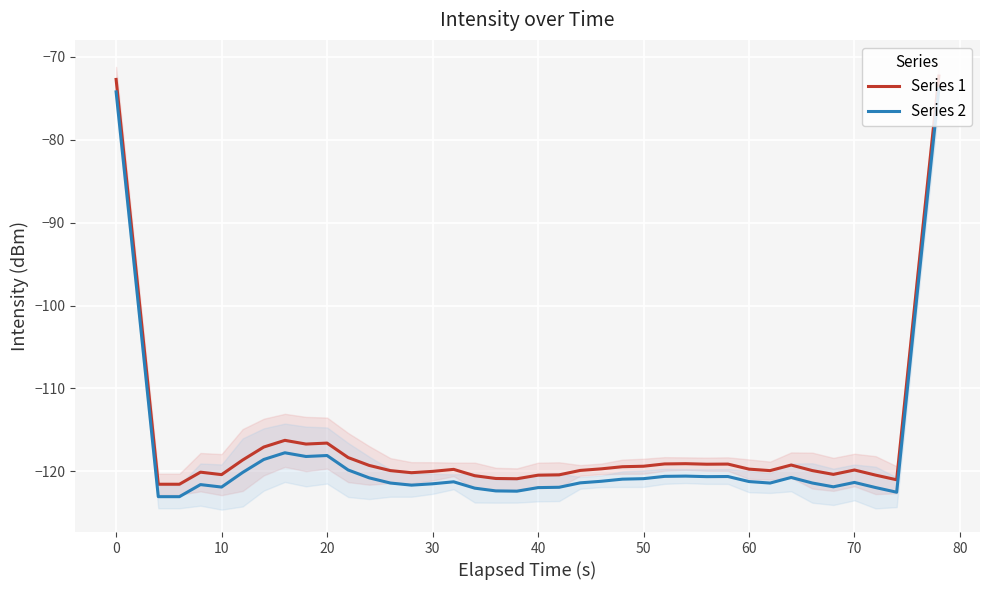

Reading right to left, what are all the values shown in this chart?

Series 1: -72.3	-96.4	-121.0	-120.5	-119.8	-120.4	-119.9	-119.2	-119.9	-119.7	-119.1	-119.1	-119.1	-119.1	-119.4	-119.4	-119.7	-119.9	-120.4	-120.5	-120.9	-120.9	-120.5	-119.8	-120.0	-120.2	-119.9	-119.3	-118.3	-116.6	-116.7	-116.3	-117.1	-118.6	-120.4	-120.1	-121.6	-121.6	-97.1	-72.7
Series 2: -73.8	-97.9	-122.5	-122.0	-121.3	-121.9	-121.4	-120.7	-121.4	-121.2	-120.6	-120.6	-120.6	-120.6	-120.9	-120.9	-121.2	-121.4	-121.9	-122.0	-122.4	-122.4	-122.0	-121.3	-121.5	-121.7	-121.4	-120.8	-119.8	-118.1	-118.2	-117.8	-118.6	-120.1	-121.9	-121.6	-123.1	-123.1	-98.6	-74.2